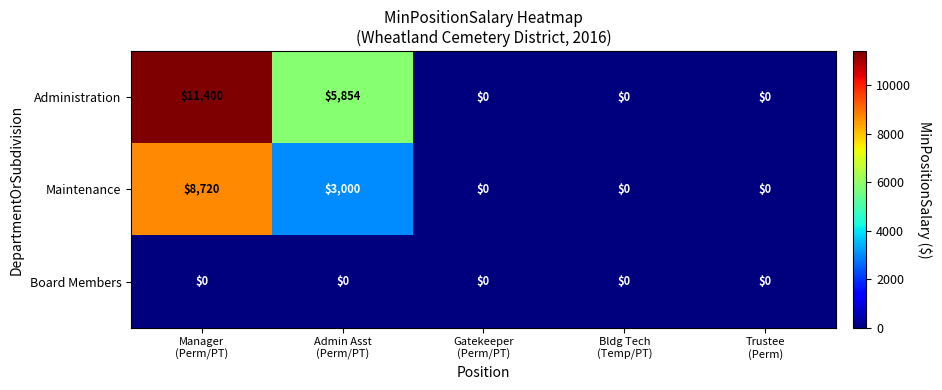

Reading right to left, what are all the values shown in this chart?

Administration: 0	0	0	5854	11400
Maintenance: 0	0	0	3000	8720
Board Members: 0	0	0	0	0